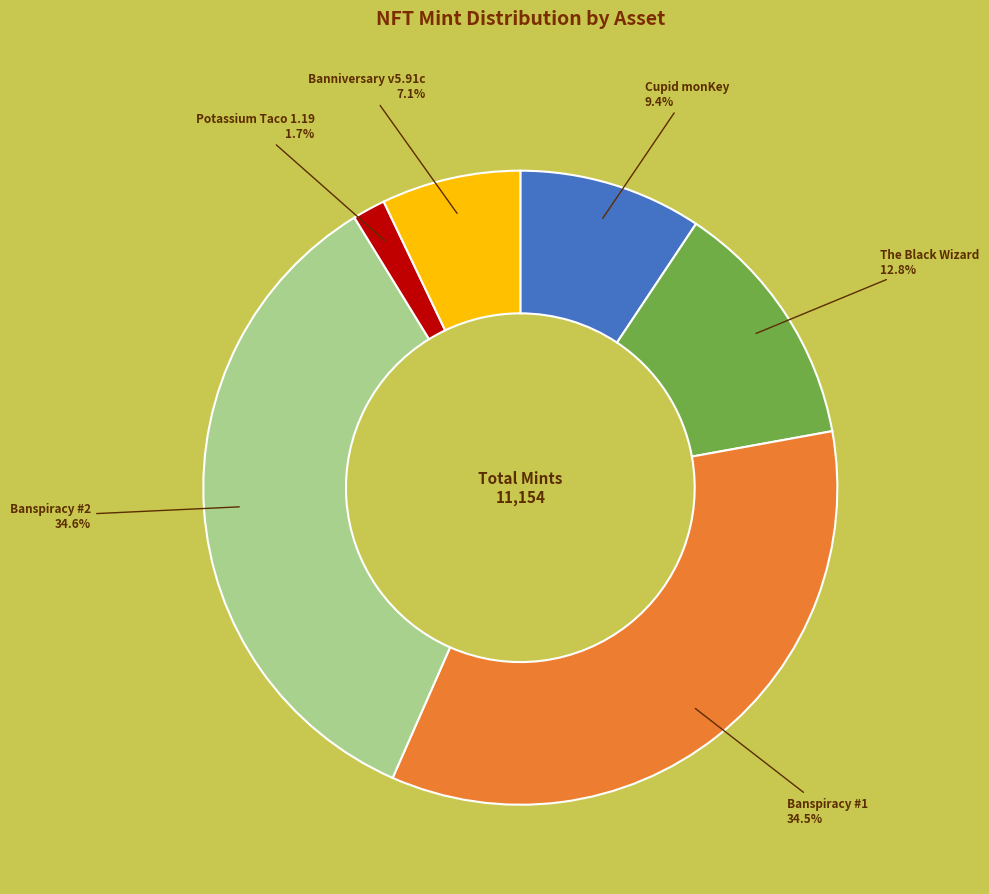

Does any single category account for the majority?

No